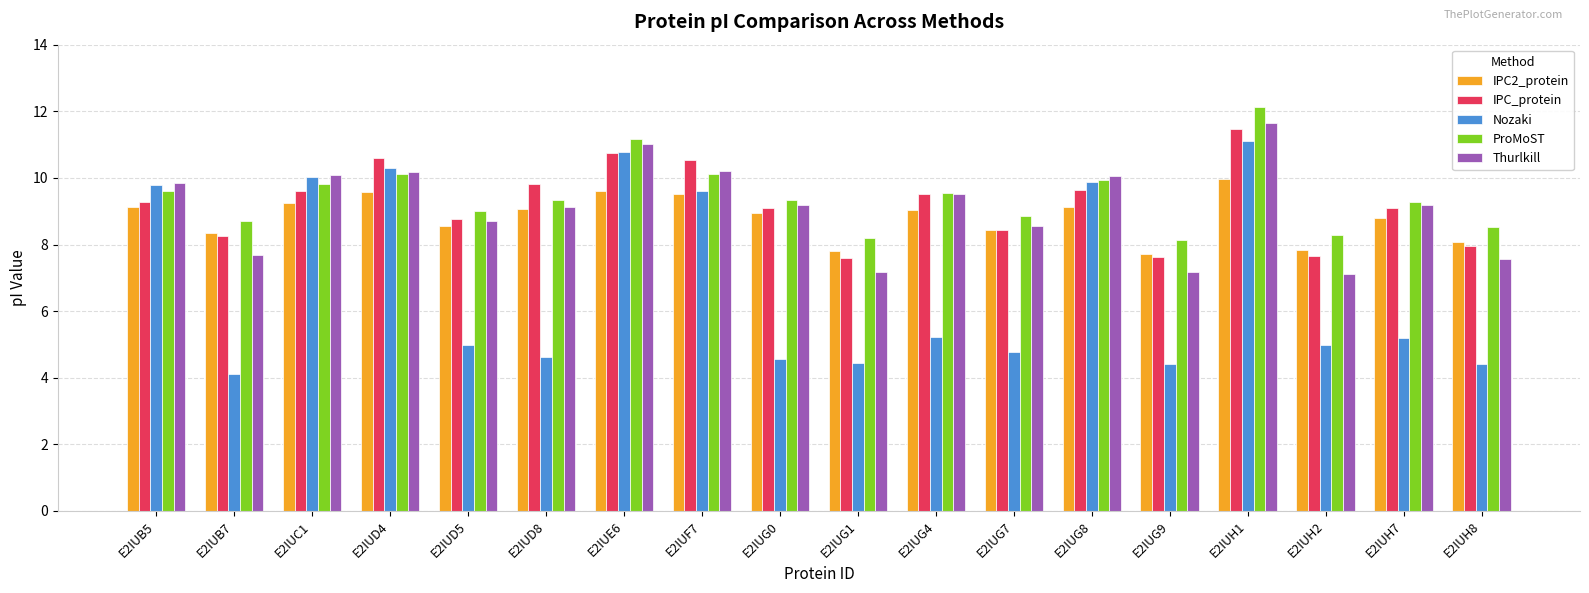

True or false: IPC_protein has a value of 13.3 at E2IUB5.

False